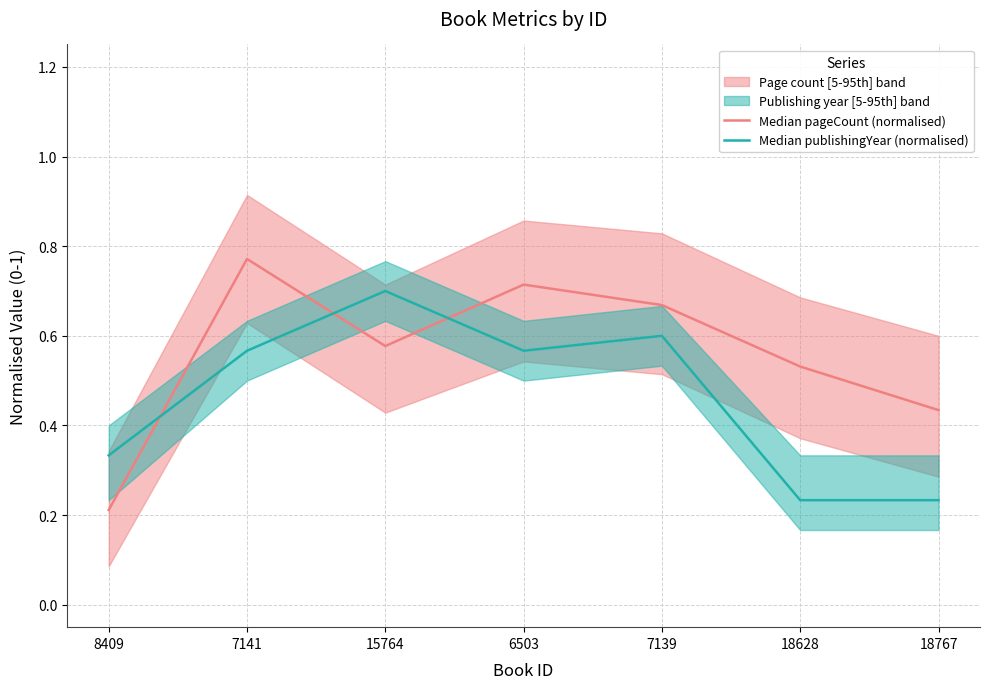

What is the value of the Median publishingYear (normalised) point at the 6th from the left?

0.2